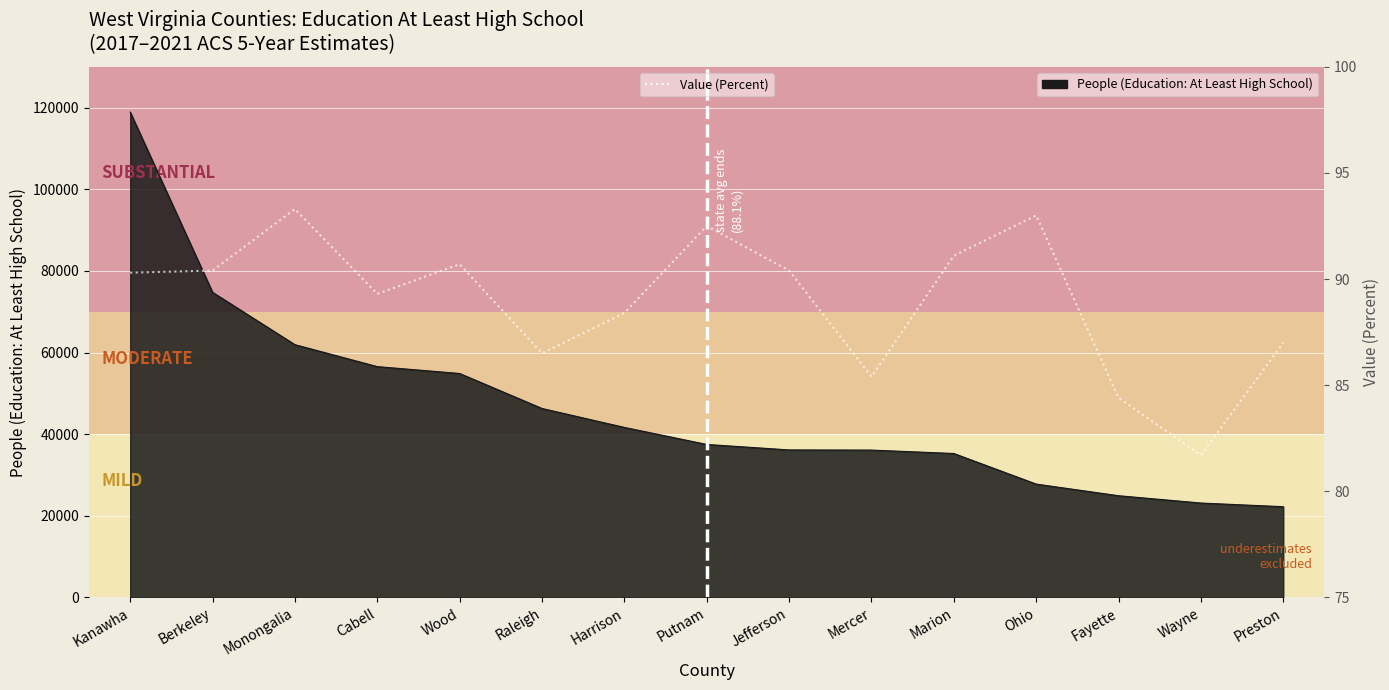

Which label corresponds to the smallest value in the chart?

Wayne